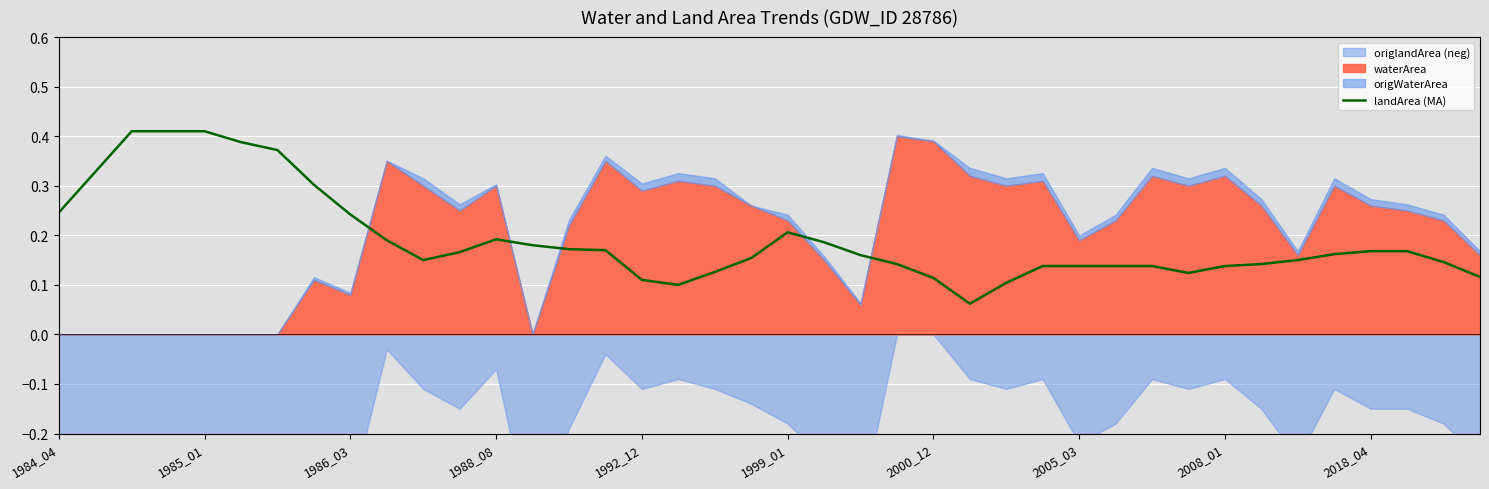

Between 17 and 22, which is larger?

22